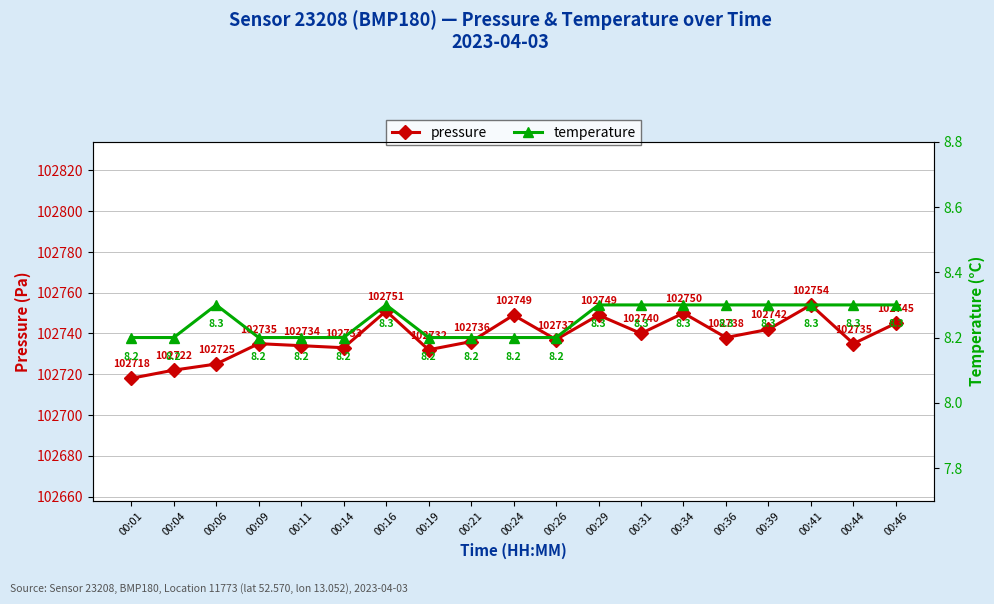

The pressure series shows 141446.3 at 00:24. True or false?

False